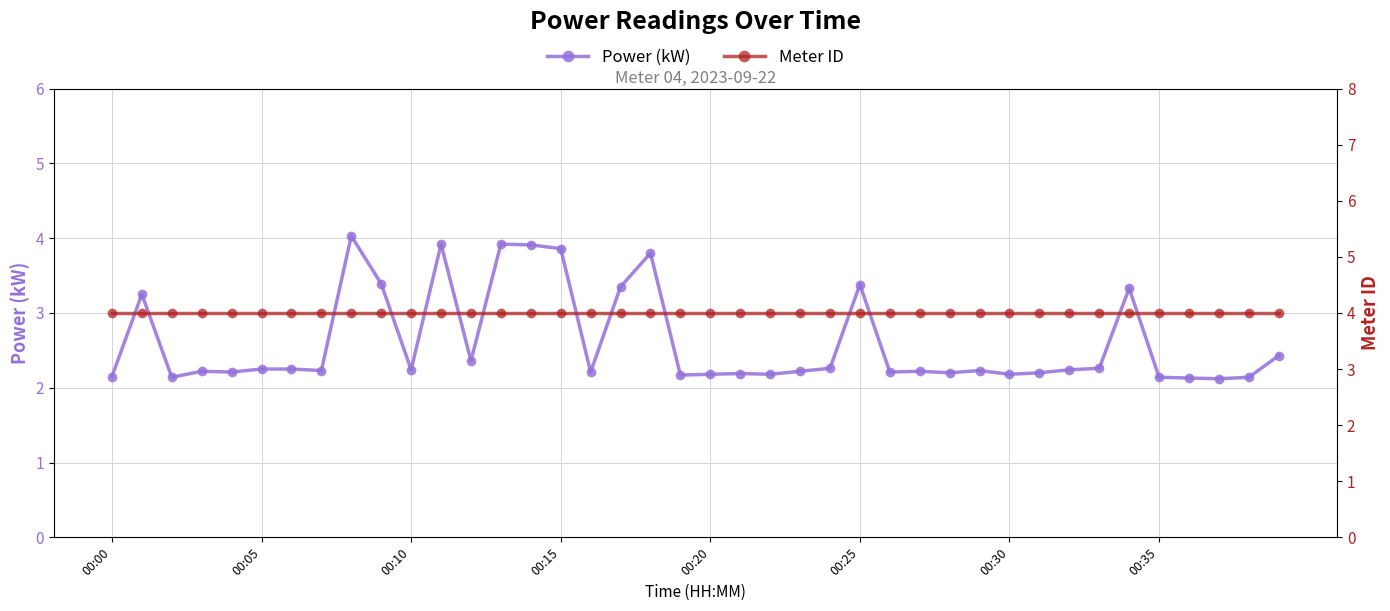

At how many categories does at least one series exceed 3?

40